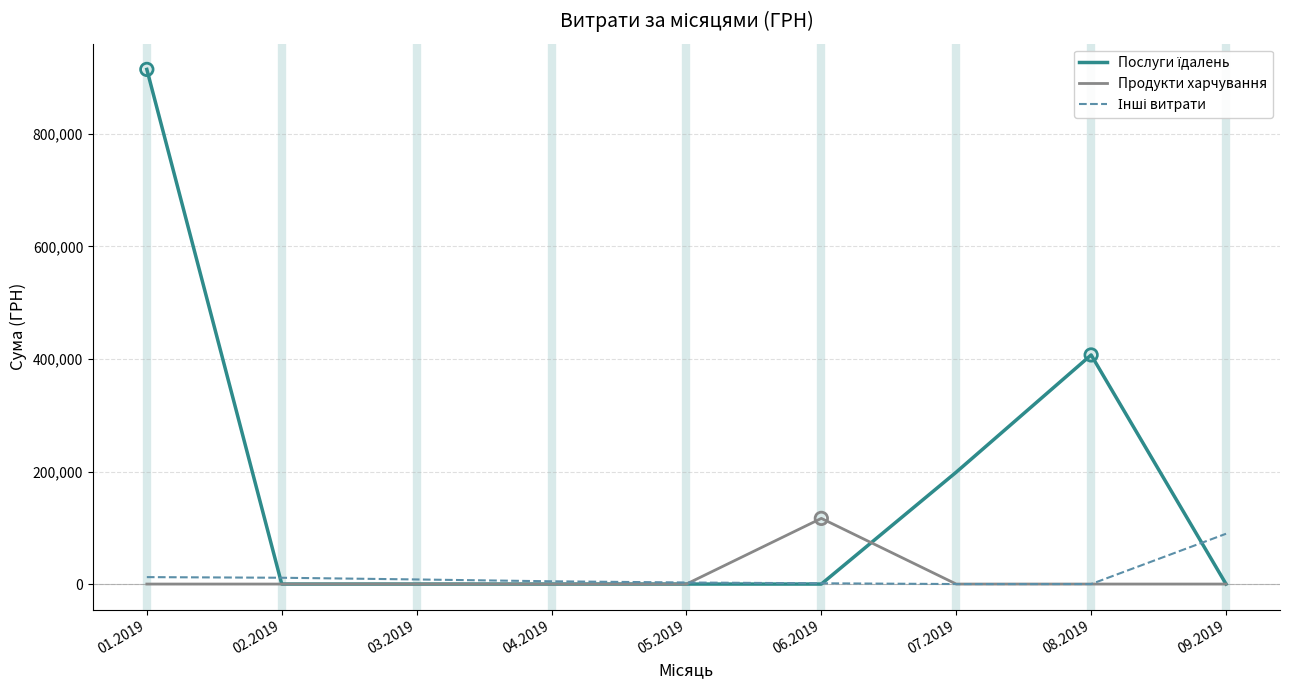

At which category is the sum across all series the highest?

01.2019